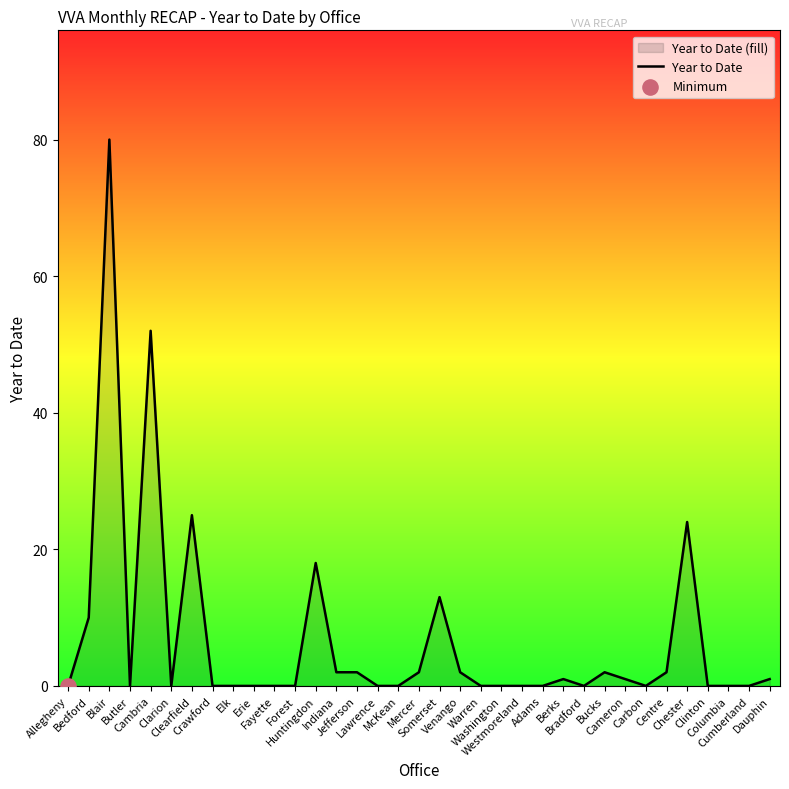

Between Jefferson and Dauphin, which is larger?

Jefferson